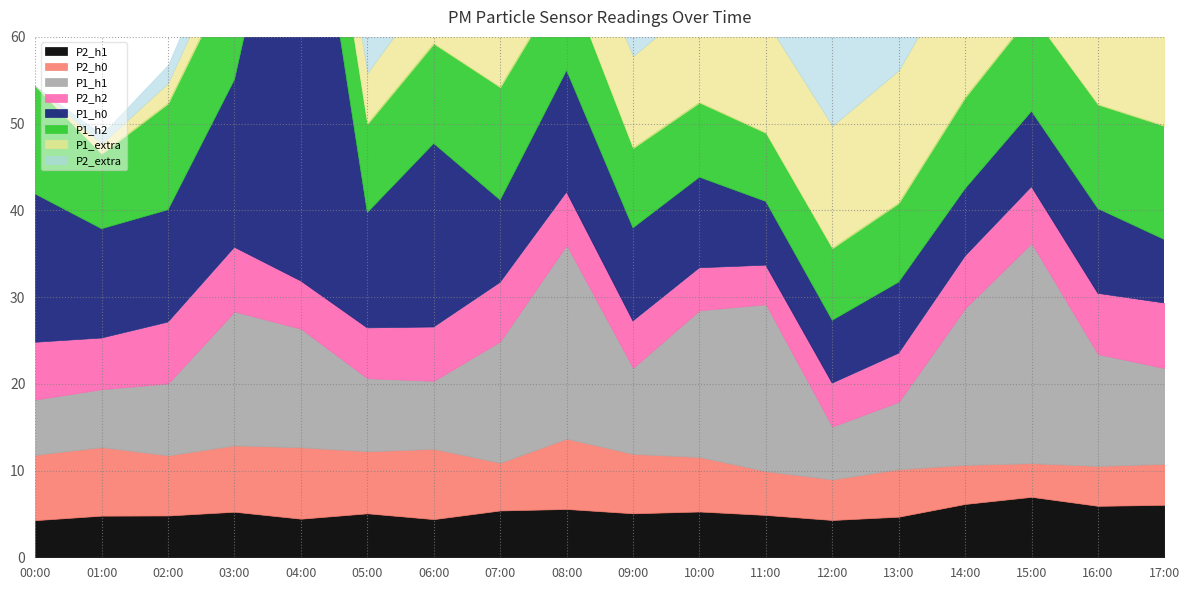

What is the smallest value displayed?

3.9